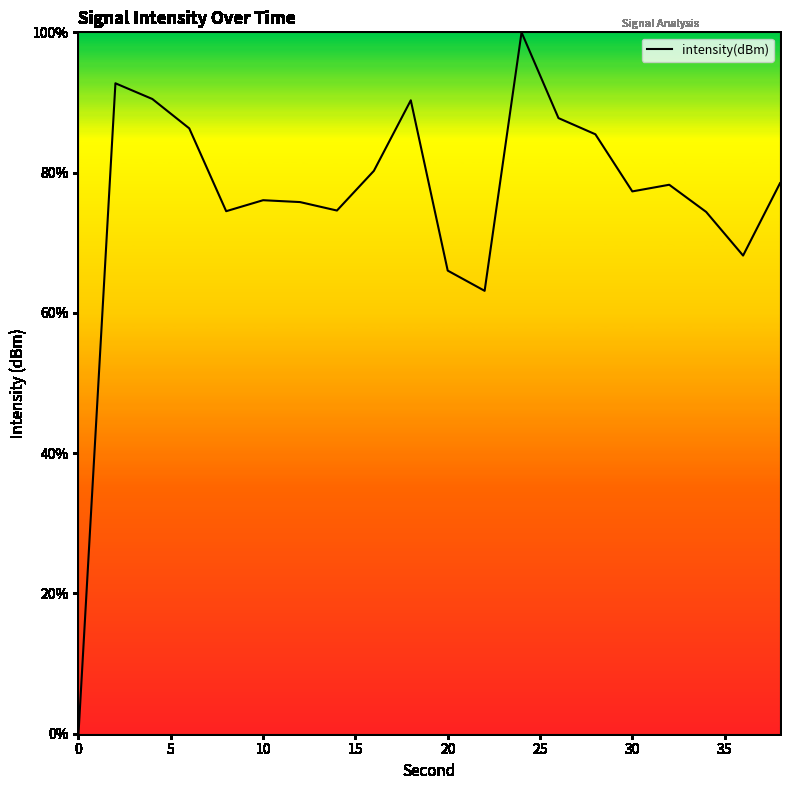

True or false: there are more than 1 points higher than both neighbors.

True